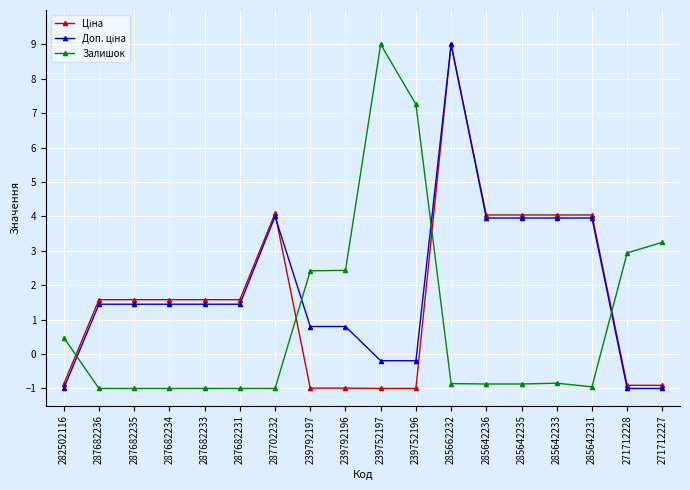

What is the maximum value shown in the chart?

9.0